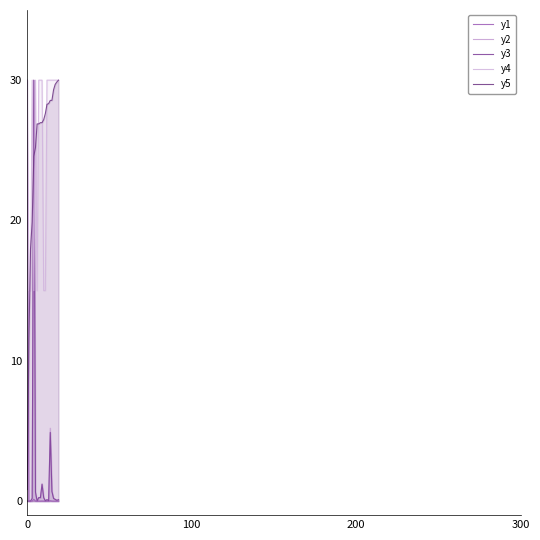

What is the difference between the y1 values at 8 and 0?

30.0